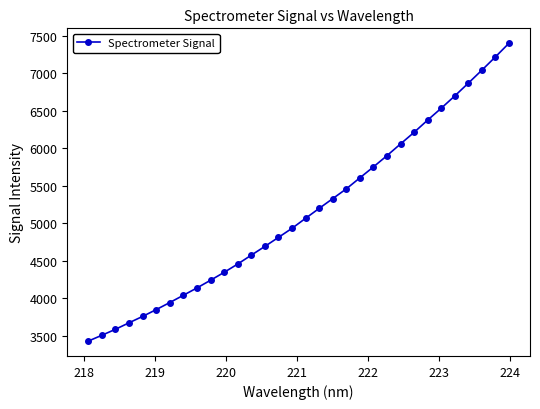

What is the value of the 32nd point from the left?

7399.2